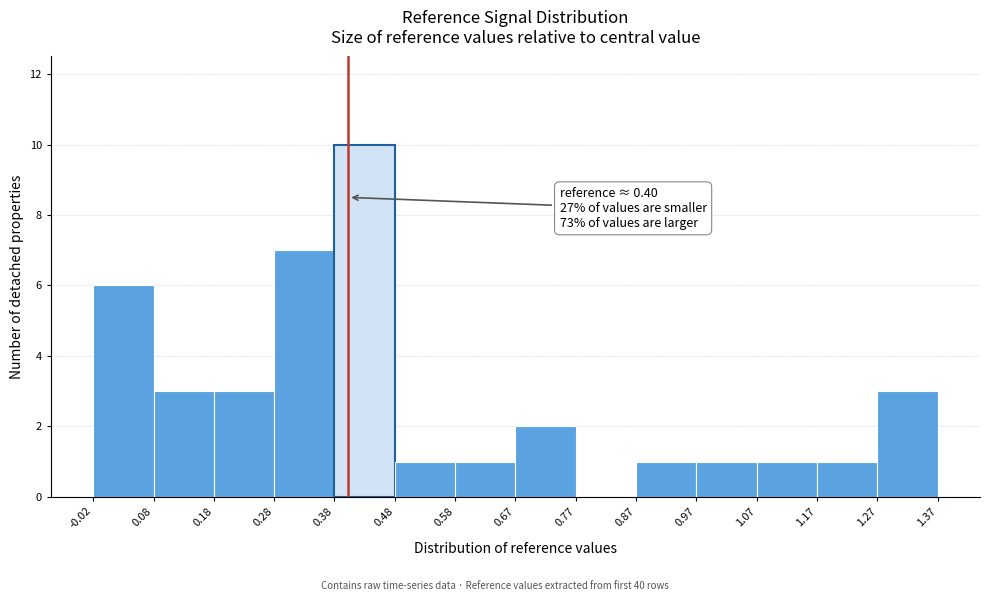

Which range on the x-axis has the tallest bar?

0.38 to 0.48